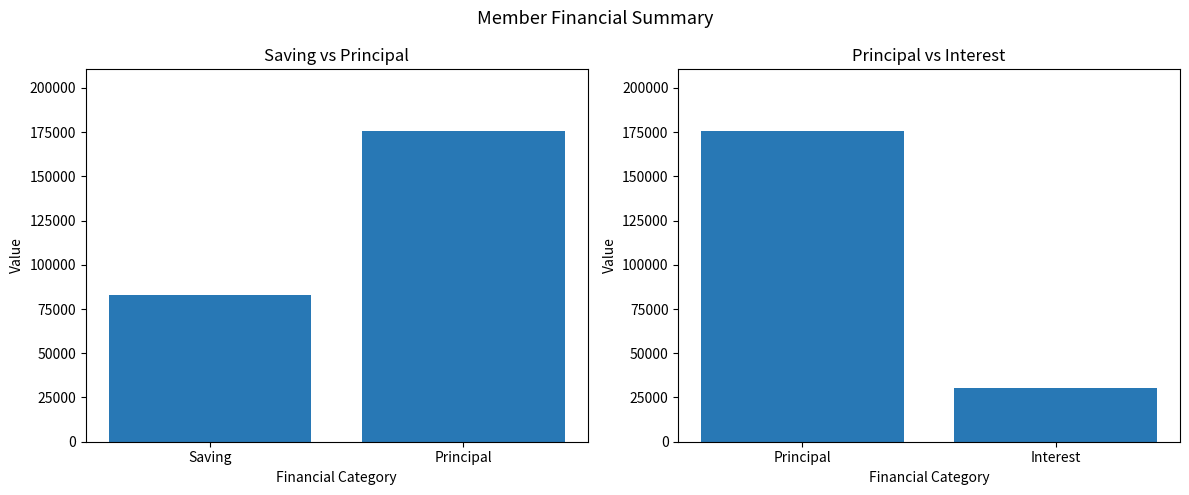

How many values are below 175400?

1